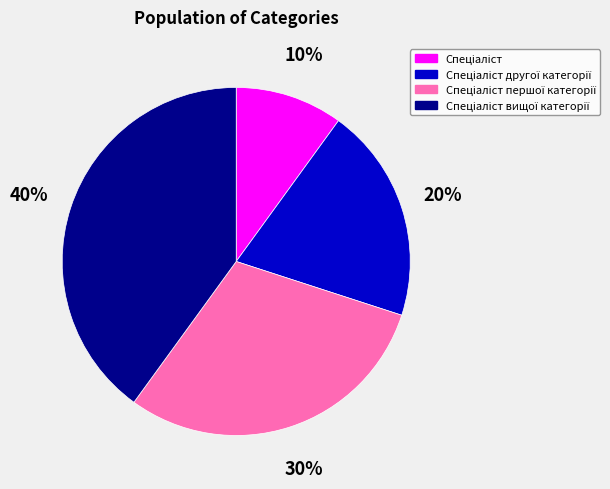

Is there a majority slice in this chart?

No